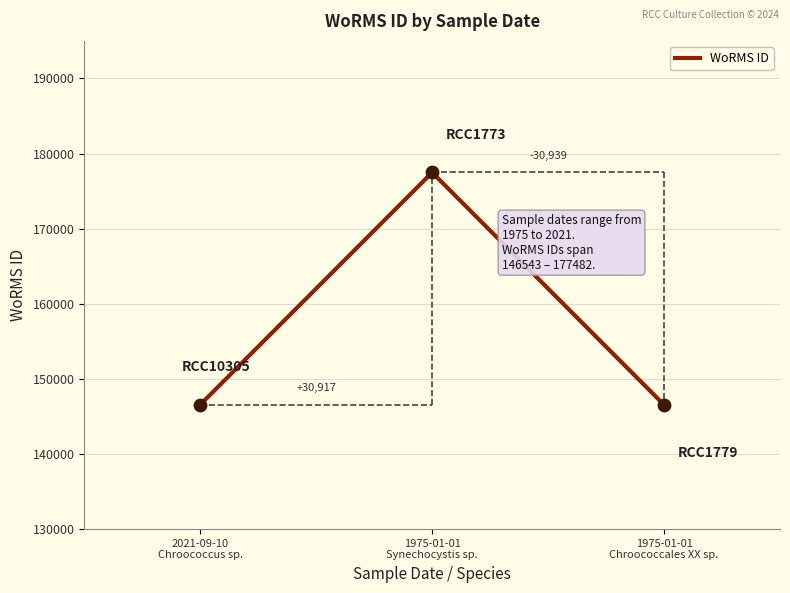

Approximately how many times larger is the value at 2021-09-10
Chroococcus sp. compared to 1975-01-01
Chroococcales XX sp.?

1.0